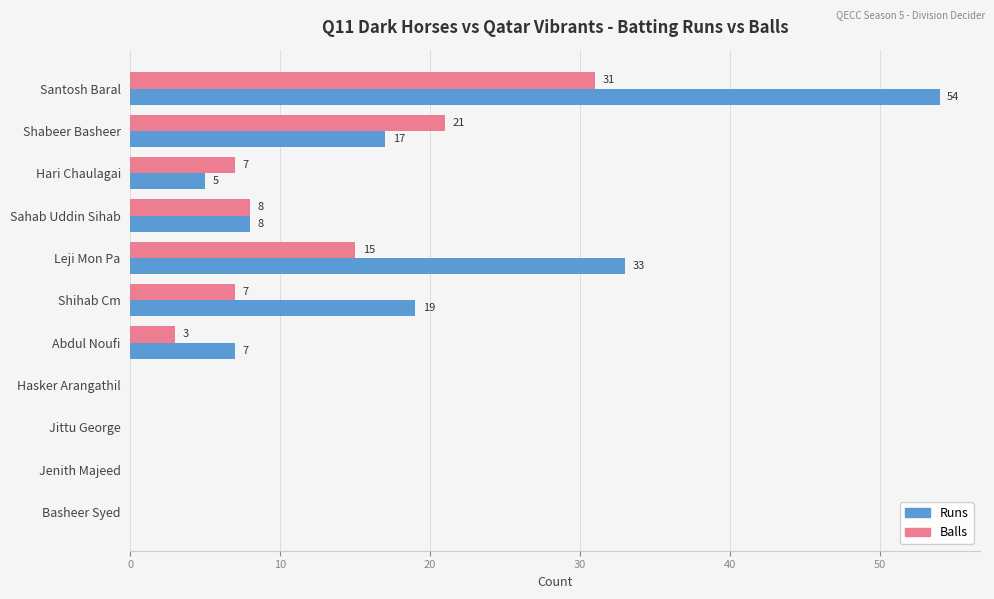

How many values in Balls are above zero?

7